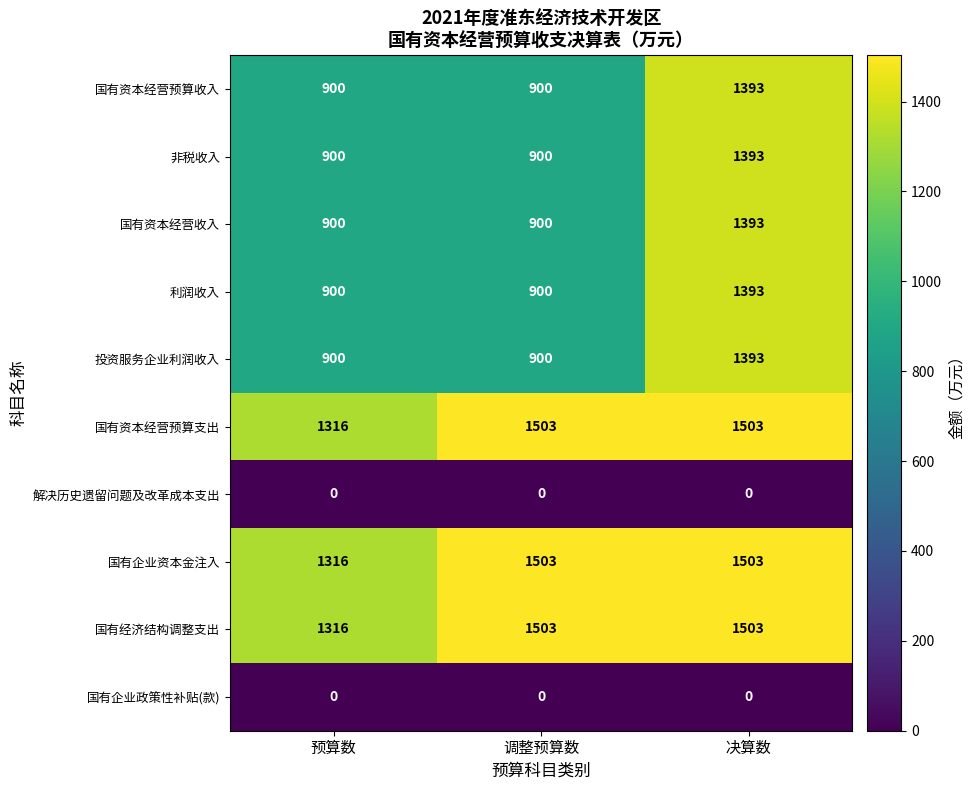

Is it true that 国有企业政策性补贴(款) equals 0 at 决算数?

True